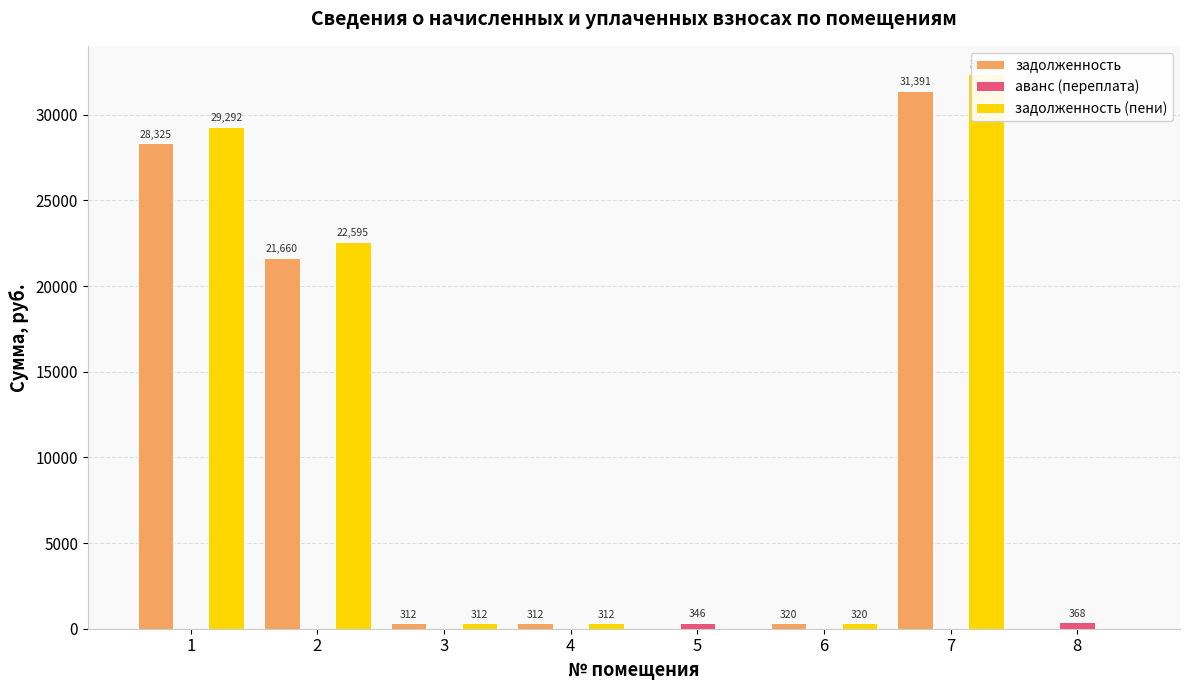

How many bars are there in total?

24